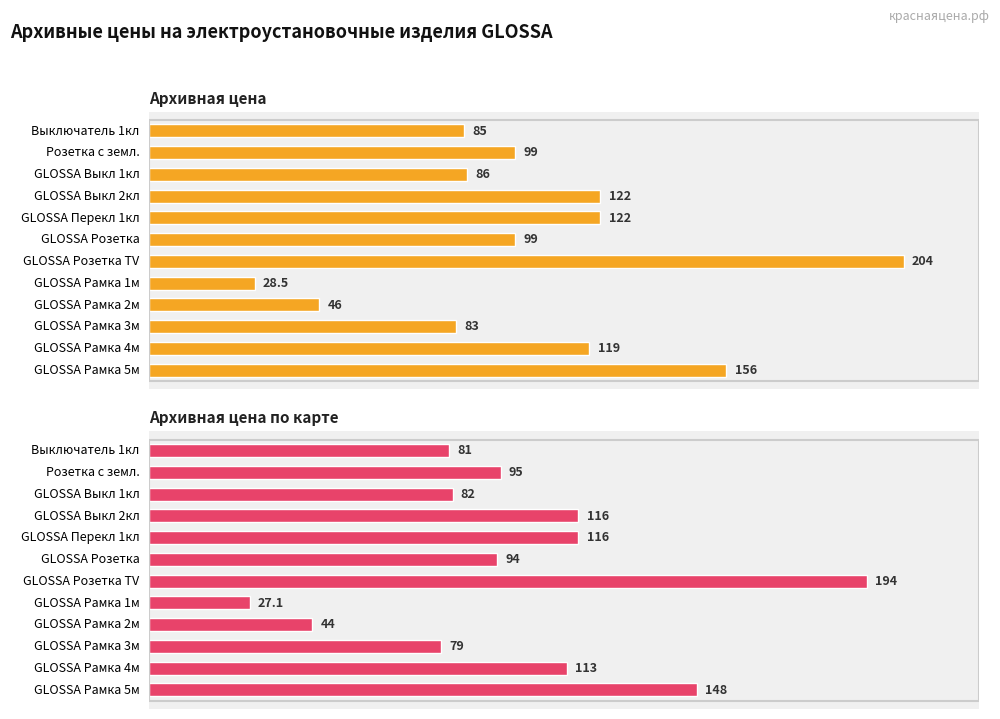

What is the difference between the second highest and second lowest values in the Архивная цена по карте series?

104.0